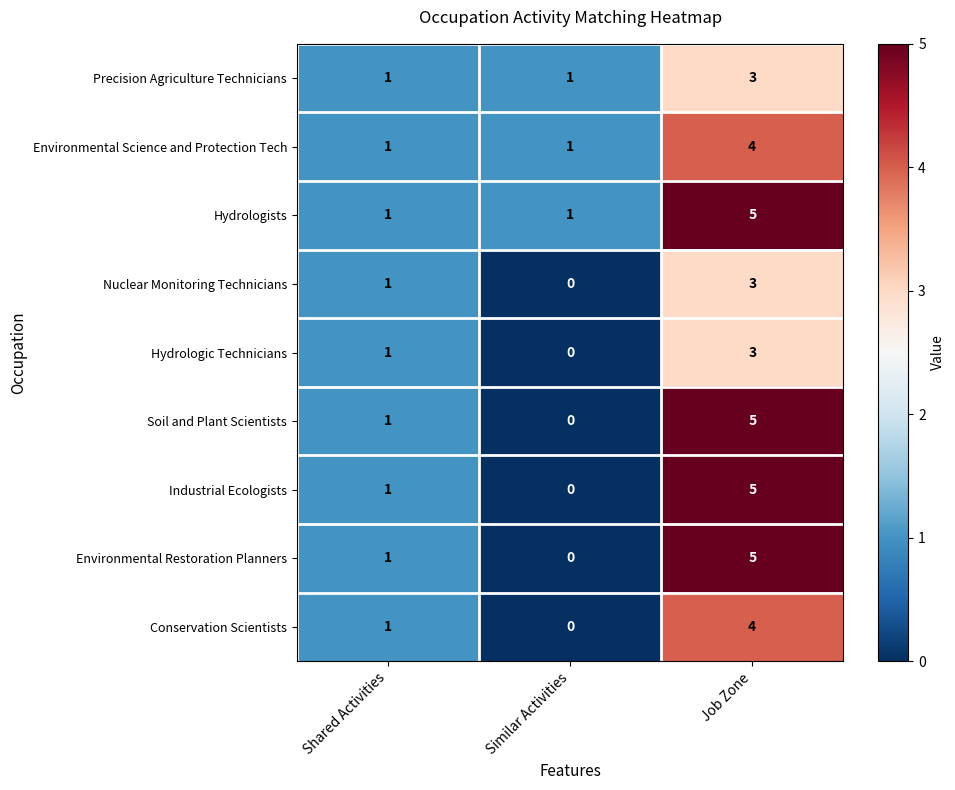

What is the total value across all series at Similar Activities?

3